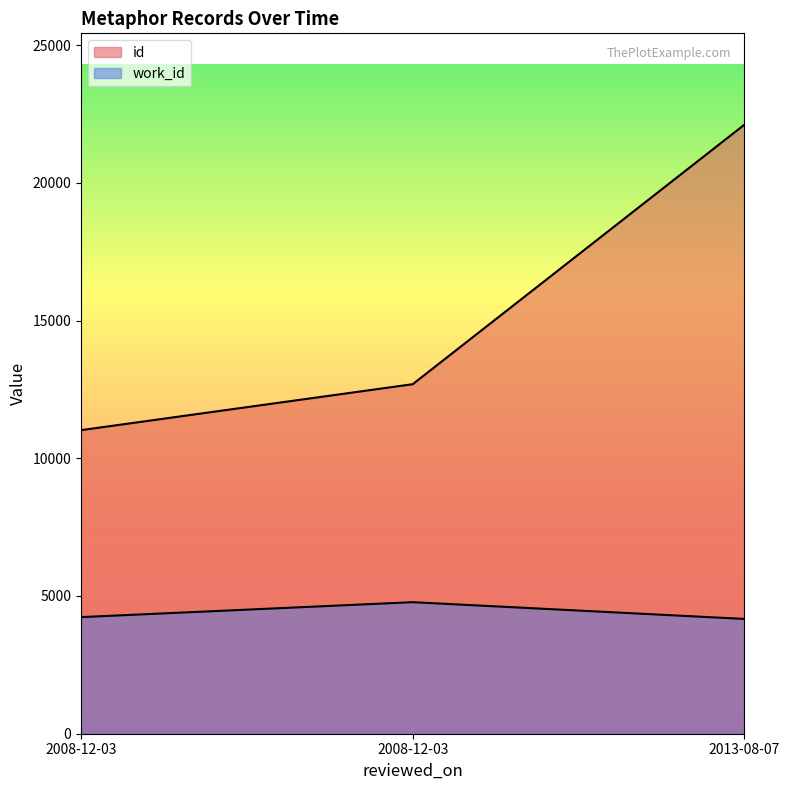

What is the total value across all series at 2008-12-03?

15253